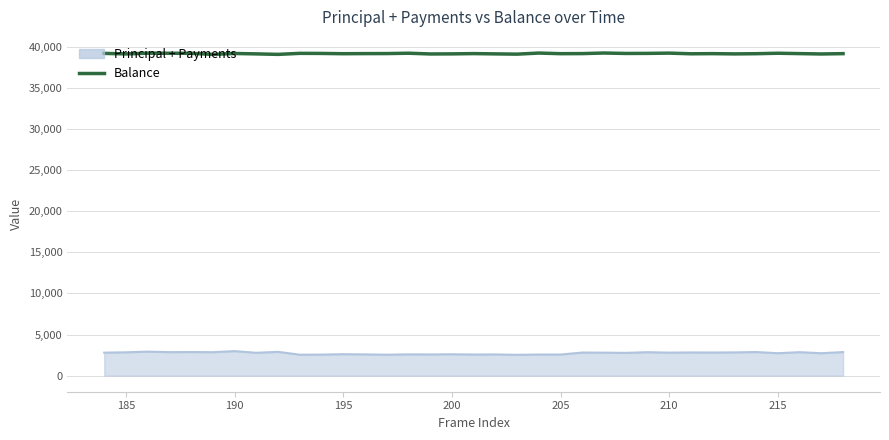

List the series in order of their peak value, highest first.

Balance, Principal + Payments